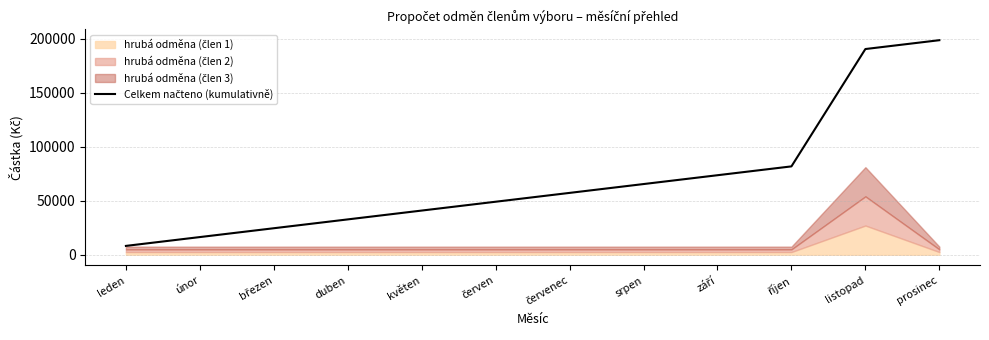

How many lines are shown in the chart?

1